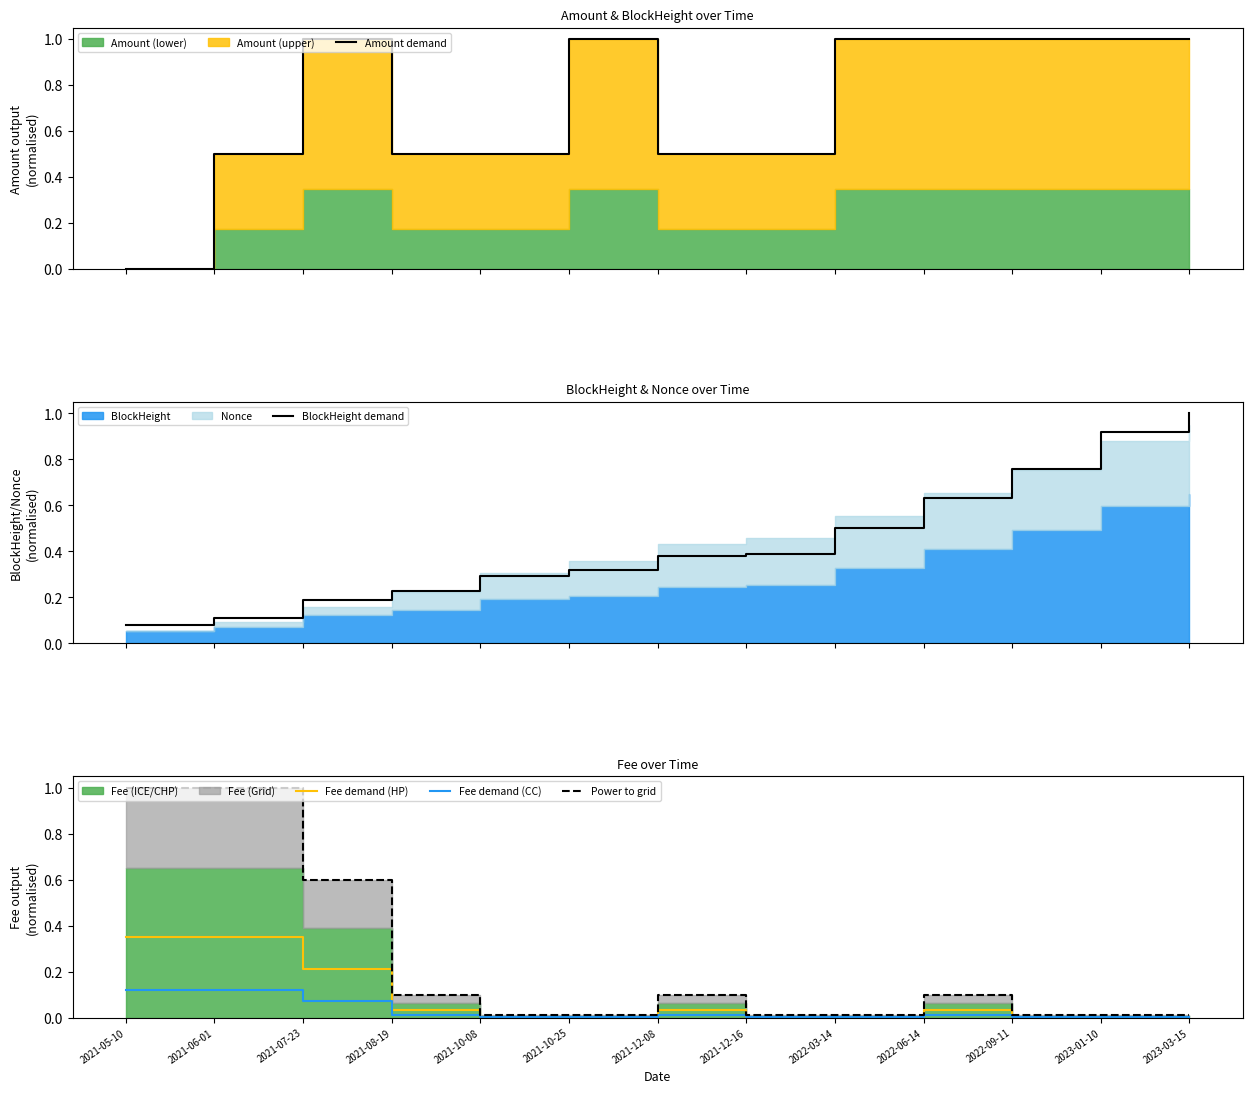

Rank the series at 2021-12-16 from highest to lowest value.

Amount demand, BlockHeight demand, Power to grid, Fee demand (HP), Fee demand (CC)